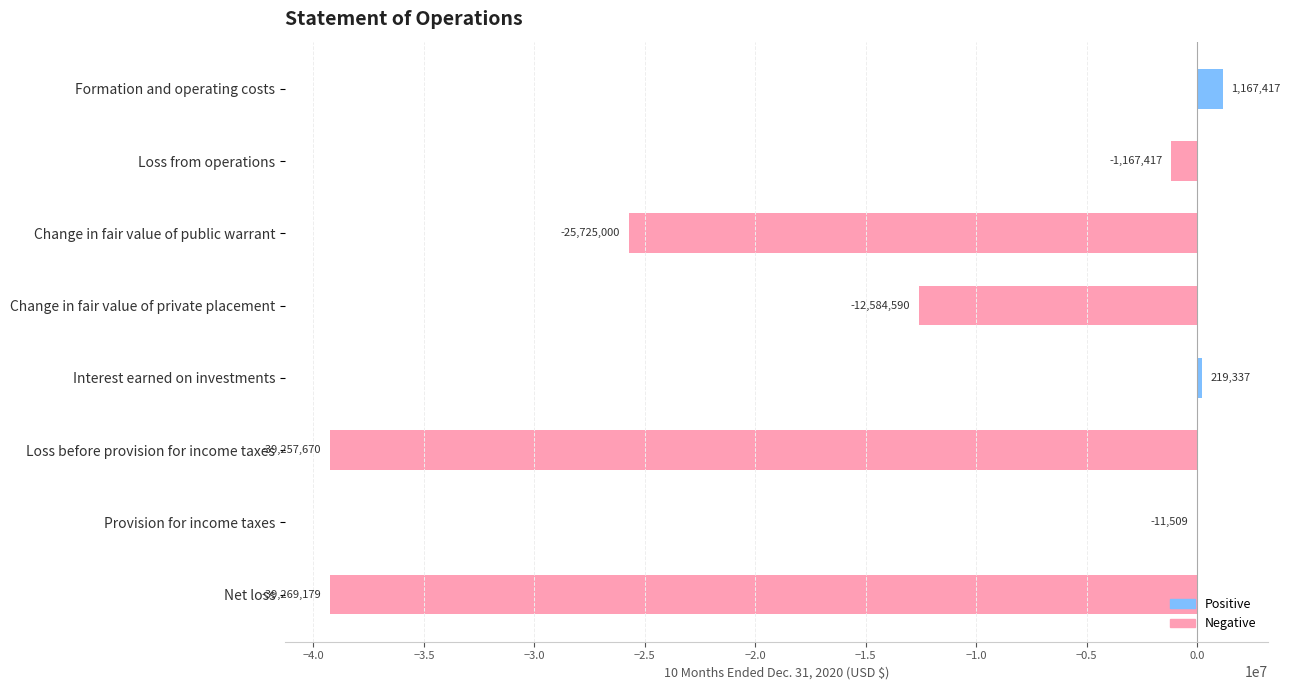

Where is the data nearest to the value -19050881?

Change in fair value of private placement